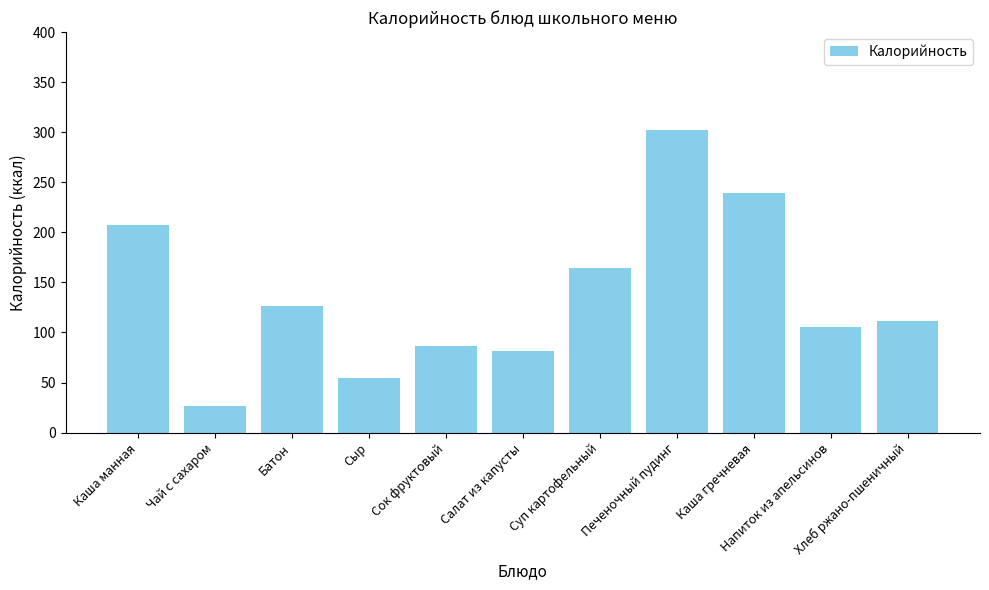

What is the minimum value shown in the chart?

26.8